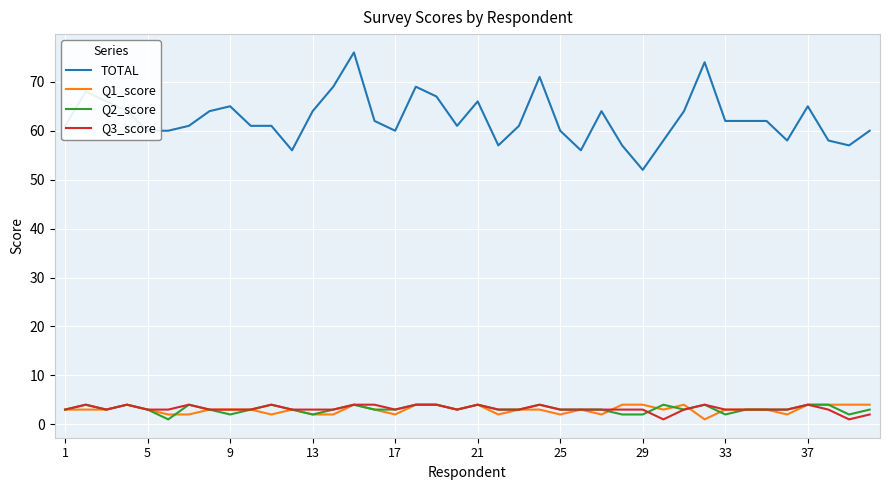

True or false: TOTAL and Q1_score intersect in this chart.

False